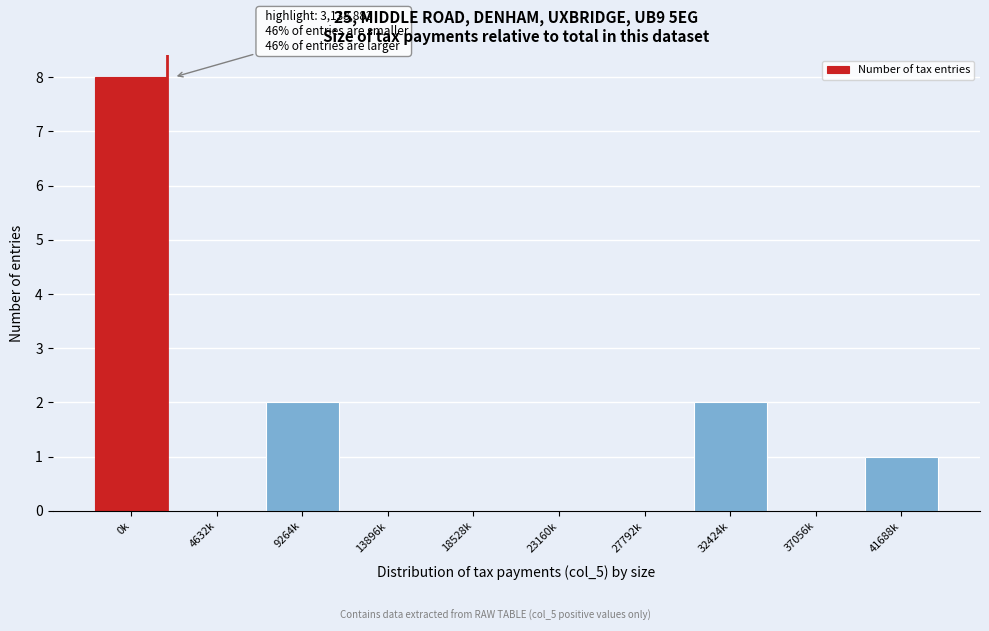

Reading left to right, list all the values displayed in this chart.

0k=8	4632k=0	9264k=2	13896k=0	18528k=0	23160k=0	27792k=0	32424k=2	37056k=0	41688k=1